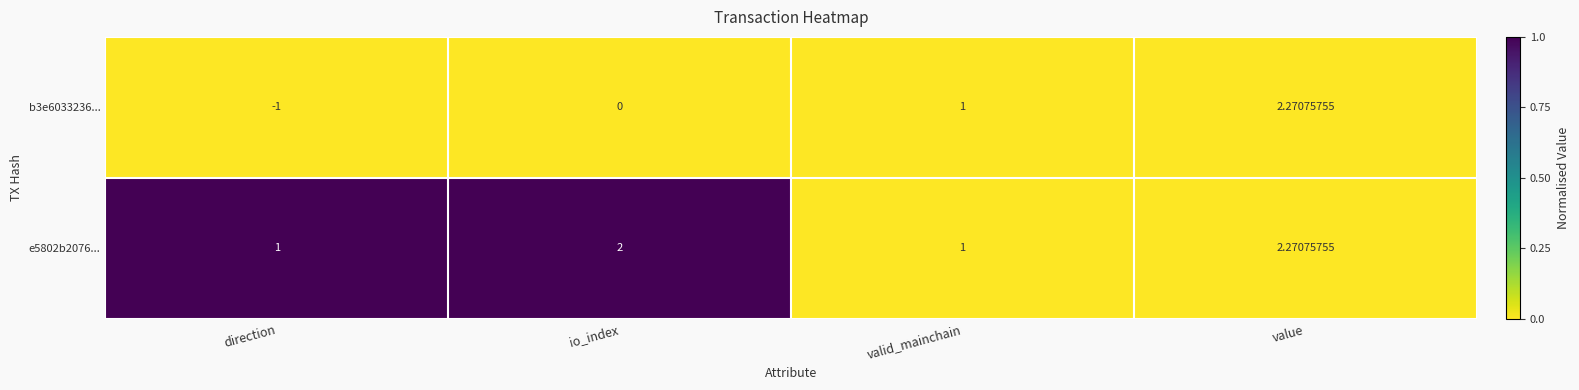

Which category has the lowest value across all series?

direction